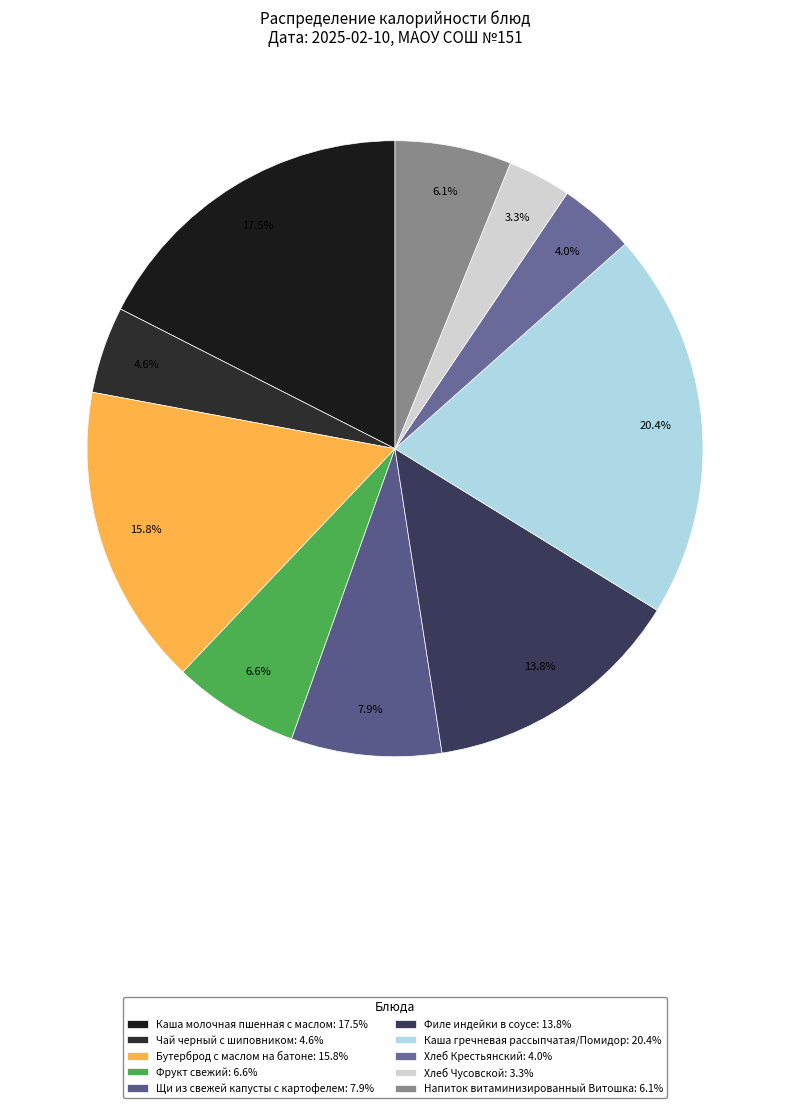

Does Каша молочная пшенная с маслом represent more than half of the total?

No